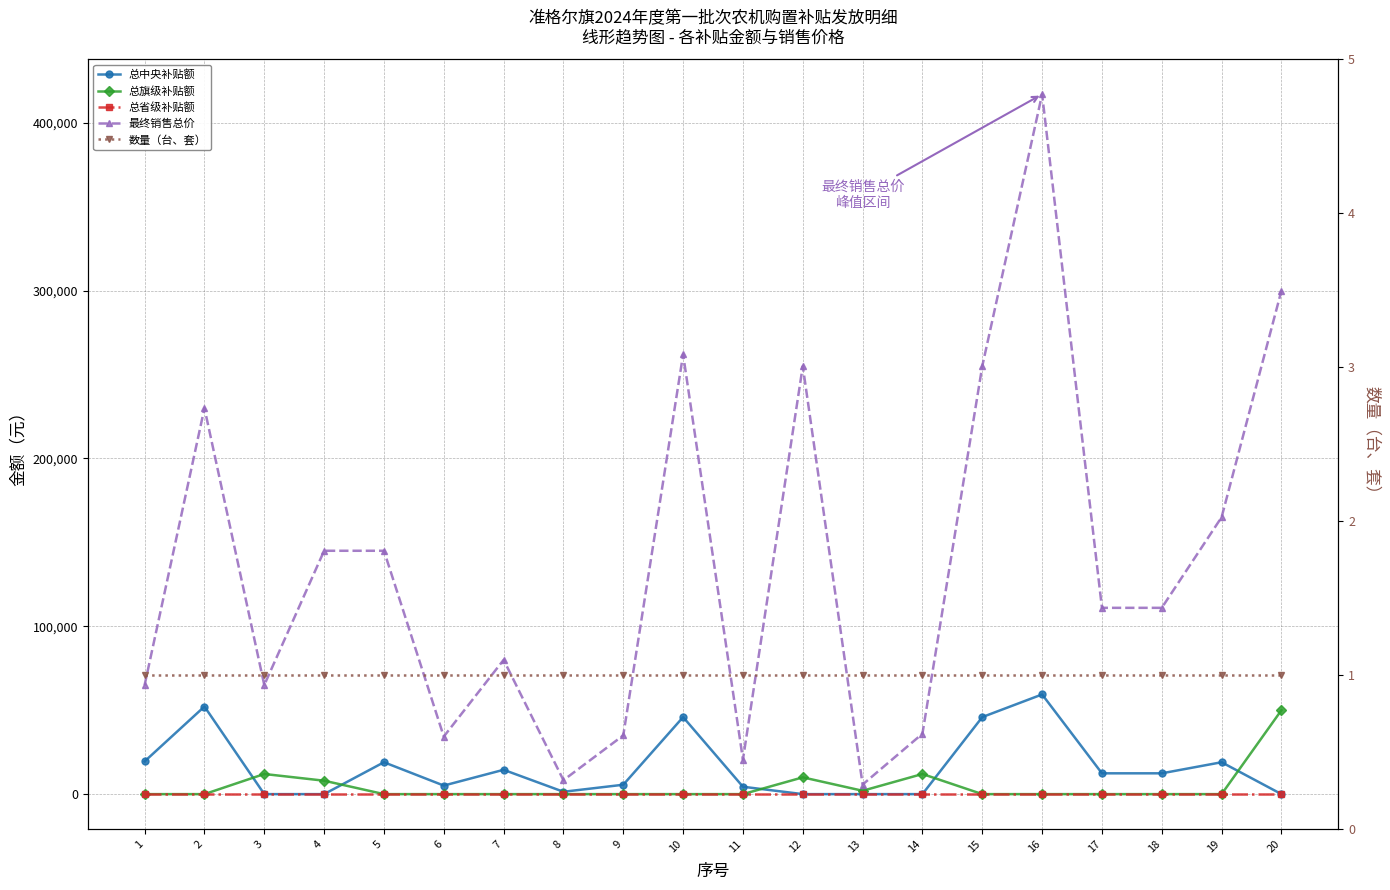

Which series has the widest spread of values?

最终销售总价